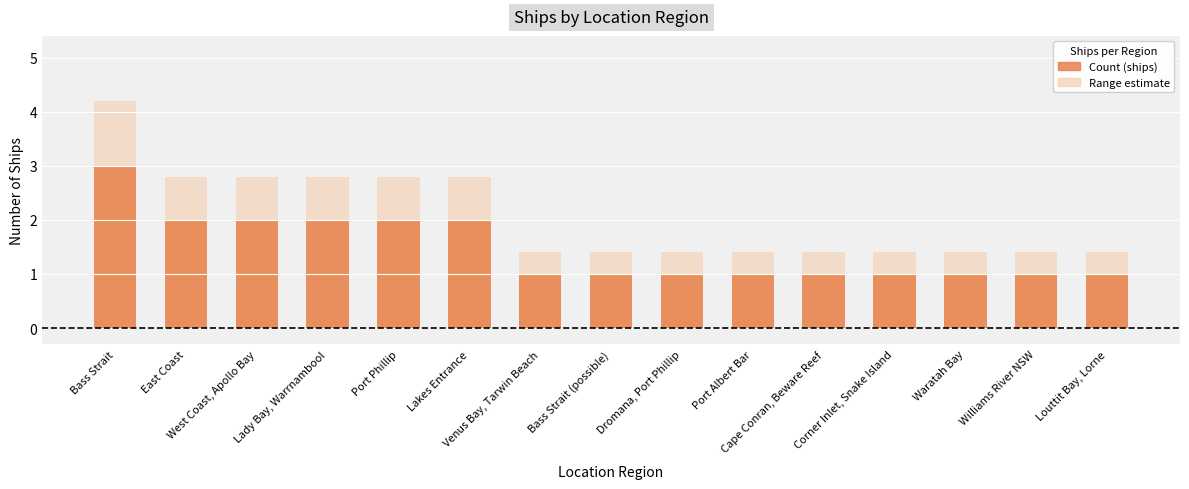

What is the label of the 15th bar from the right?

Bass Strait